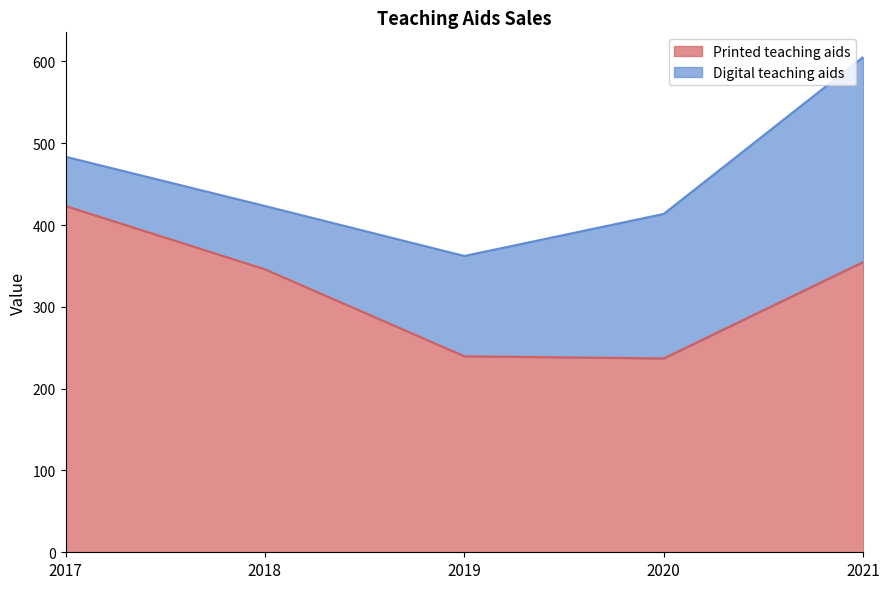

Rank the categories by value from highest to lowest.

2017, 2021, 2018, 2019, 2020